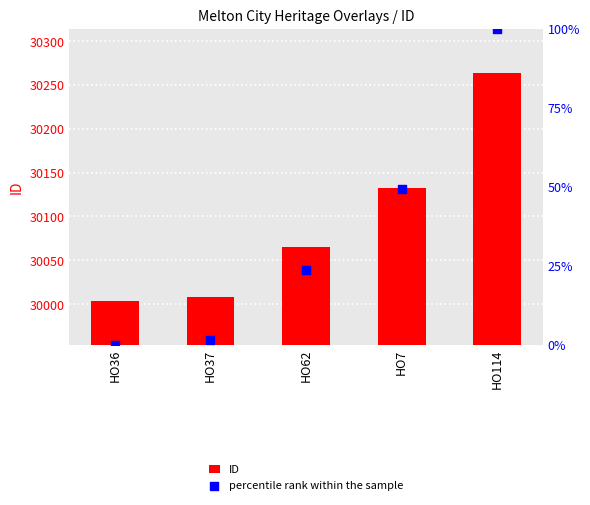

What are all the series names shown in the legend?

ID, percentile rank within the sample